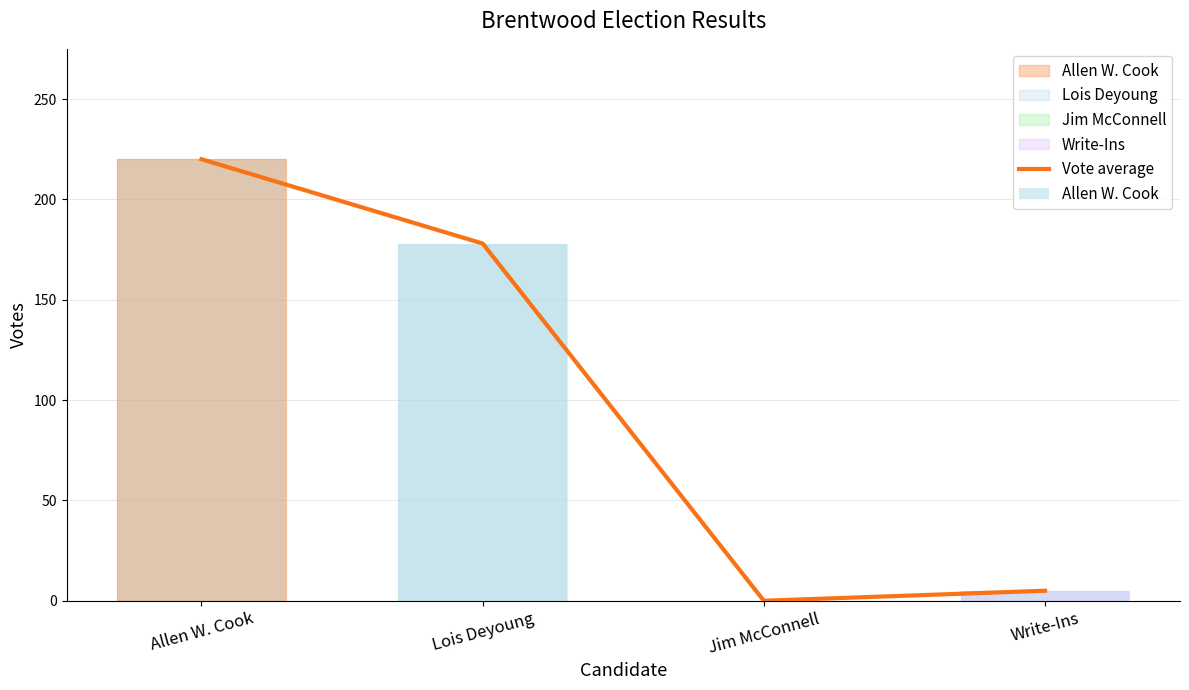

Where is the data nearest to the value 110?

Lois Deyoung